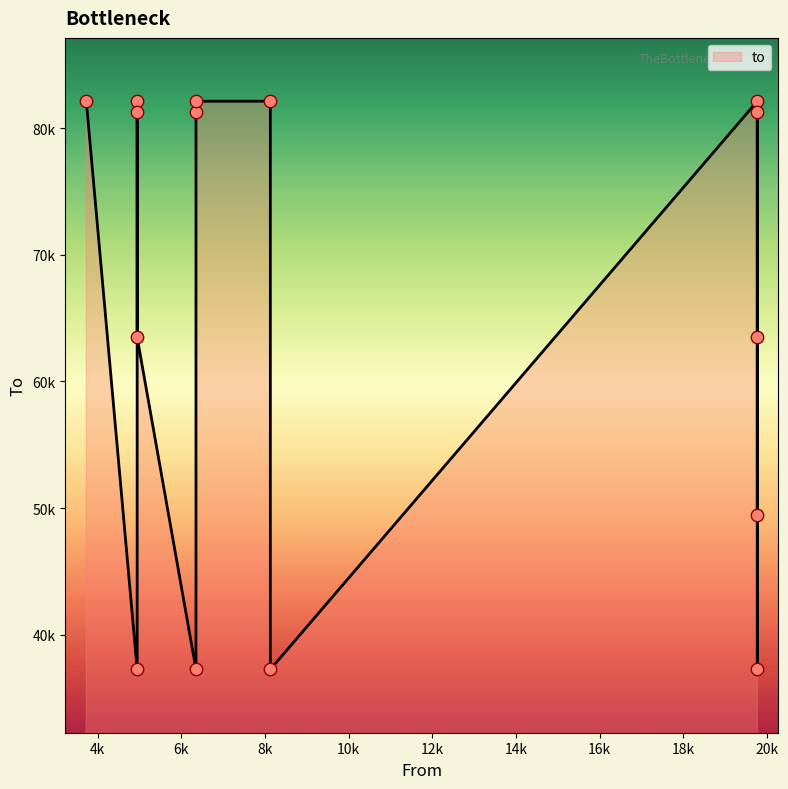

Approximately how many times larger is the value at 6348 compared to 4942?

1.3